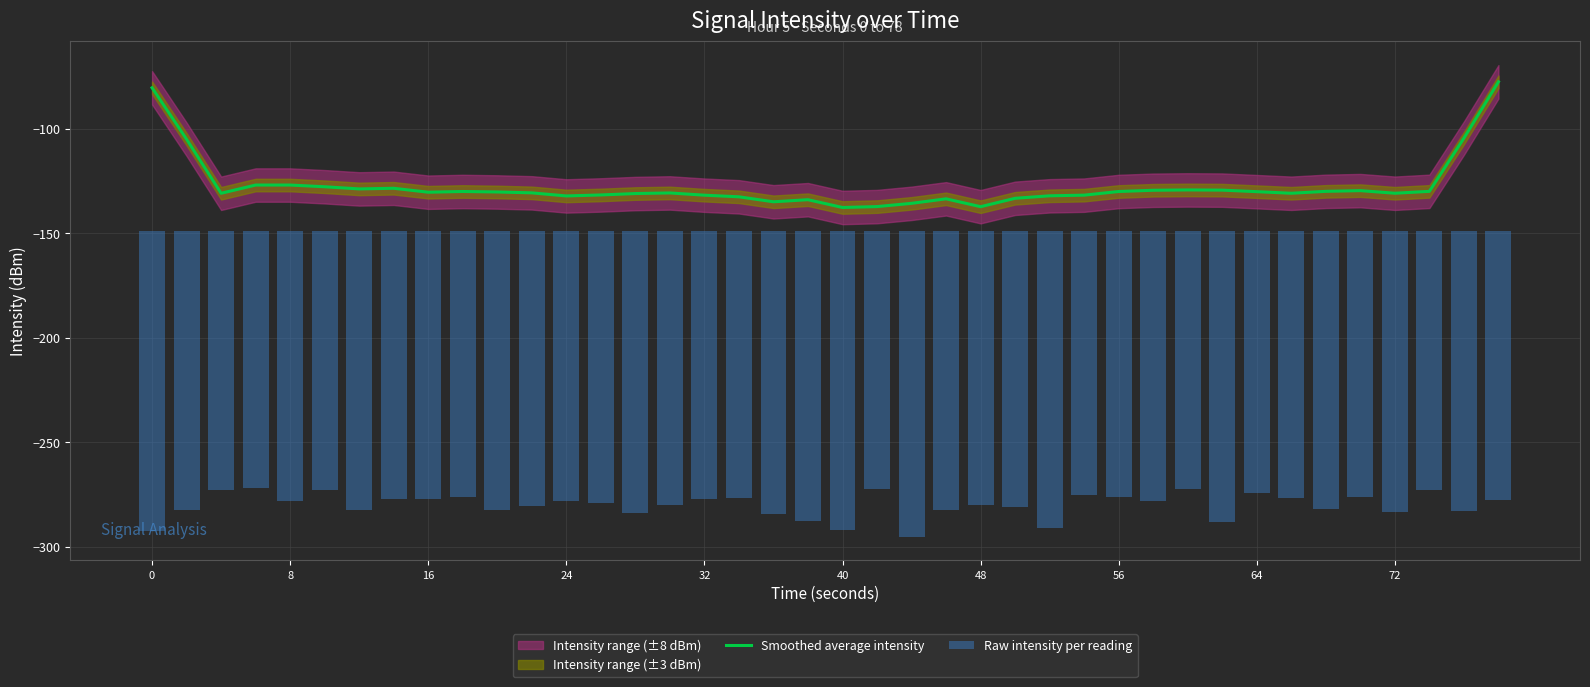

Reading left to right, what are all the values shown in this chart?

Smoothed average intensity: -80.3	-105.0	-130.8	-126.9	-126.9	-127.7	-128.7	-128.4	-130.3	-130.0	-130.2	-130.6	-132.1	-131.6	-131.0	-130.7	-131.7	-132.5	-134.9	-133.9	-137.6	-137.2	-135.6	-133.5	-137.3	-133.2	-132.0	-131.7	-130.0	-129.4	-129.2	-129.3	-130.1	-130.8	-129.9	-129.6	-130.8	-129.9	-104.4	-77.5
Raw intensity per reading: -143.9	-133.6	-124.2	-123.2	-129.2	-124.2	-133.6	-128.3	-128.4	-127.7	-133.6	-131.9	-129.5	-130.5	-135.1	-131.2	-128.5	-128.0	-135.9	-139.0	-143.1	-123.5	-146.6	-133.7	-131.2	-132.3	-142.4	-126.5	-127.8	-129.7	-123.6	-139.4	-125.8	-128.2	-133.4	-127.4	-134.8	-124.1	-134.5	-128.8